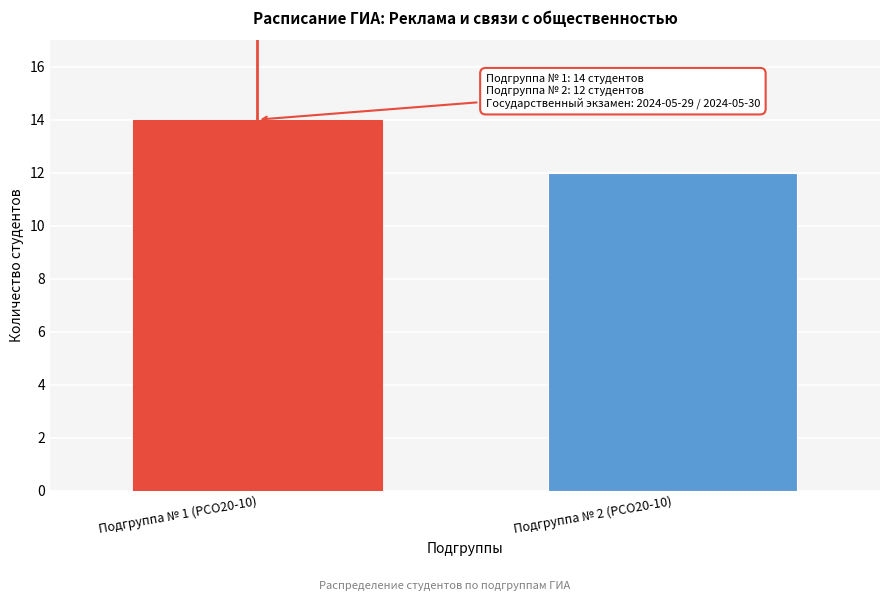

Reading left to right, what are all the values shown in this chart?

Подгруппа № 1 (РСО20-10)=14	Подгруппа № 2 (РСО20-10)=12